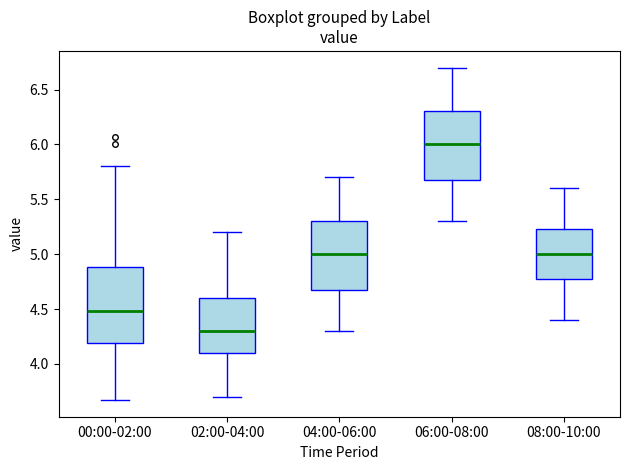

Where does the lower whisker of the box for 04:00-06:00 end on the y-axis? The values are not printed on the chart, so give them approximately, as read against the axis.

4.30